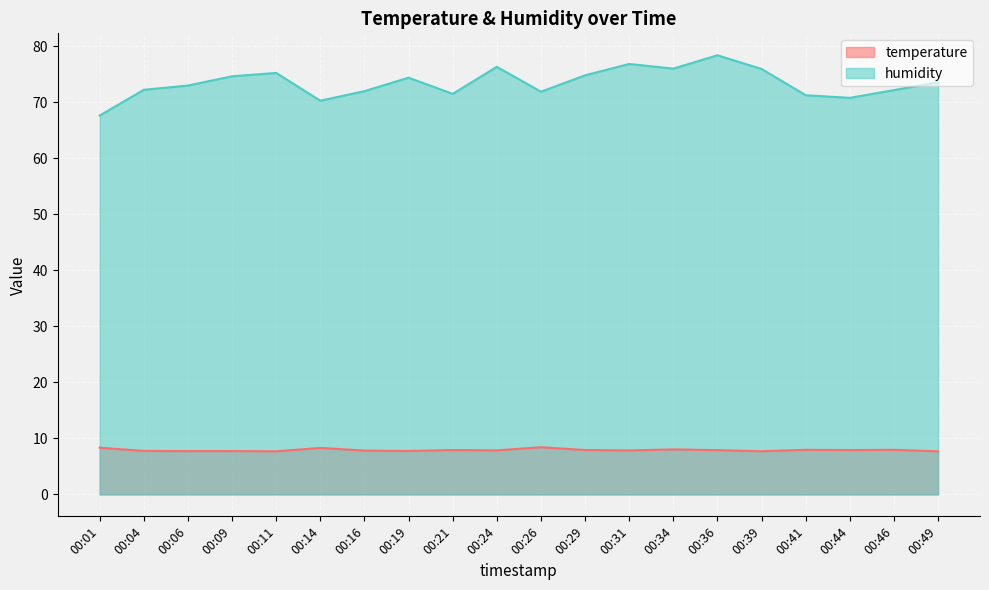

What is the smallest value displayed?

7.7